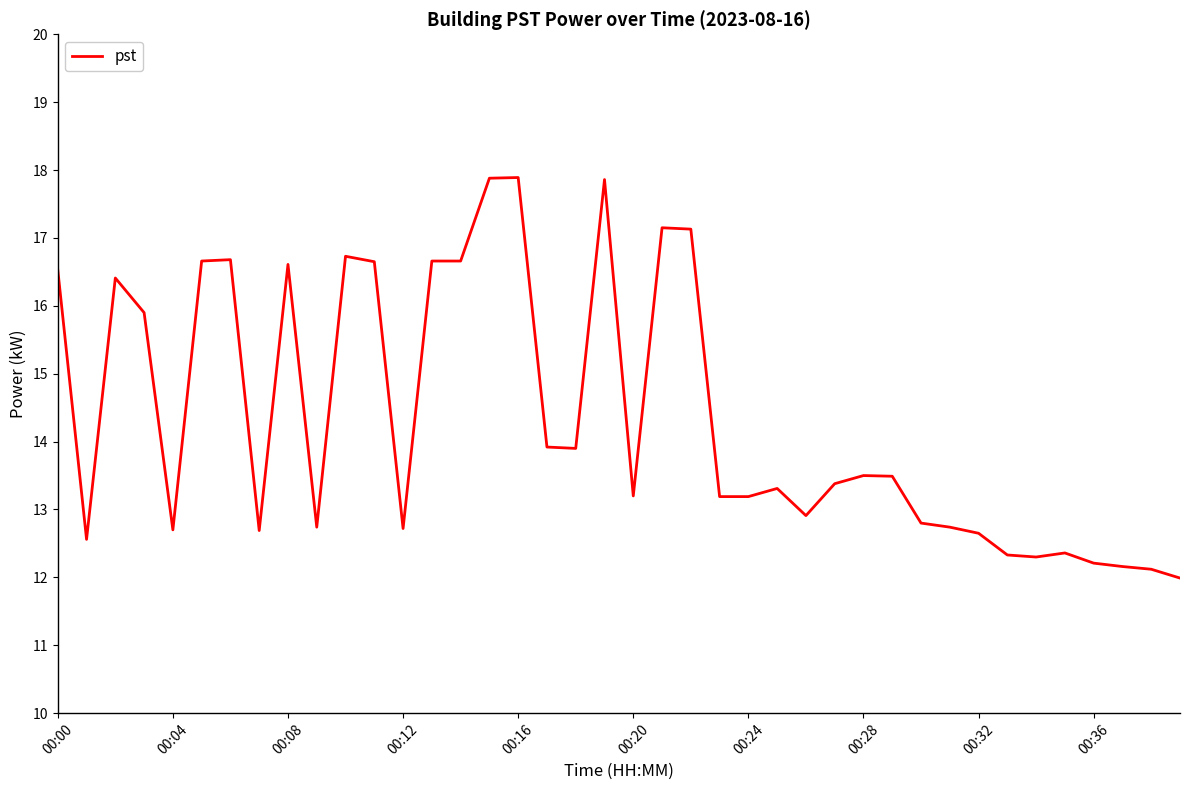

What is the average value?

14.4